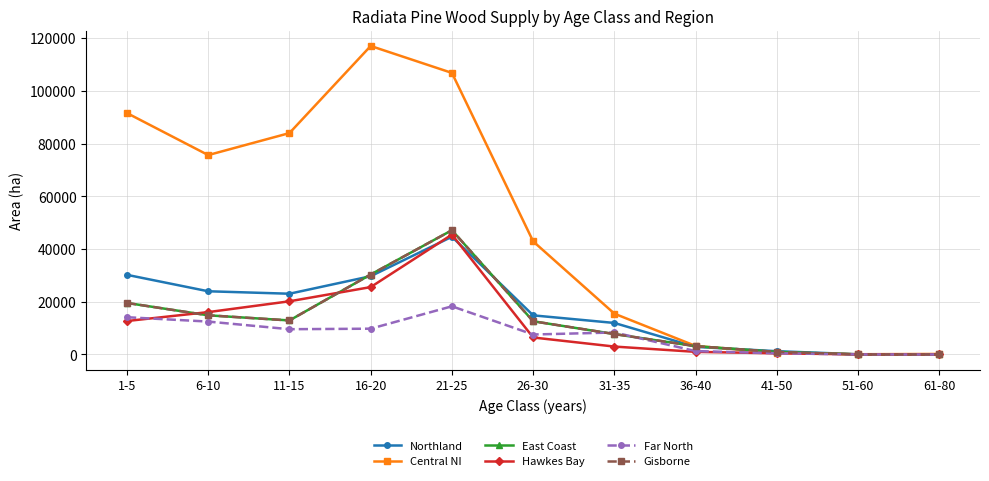

What is the maximum value for Far North?

18274.0